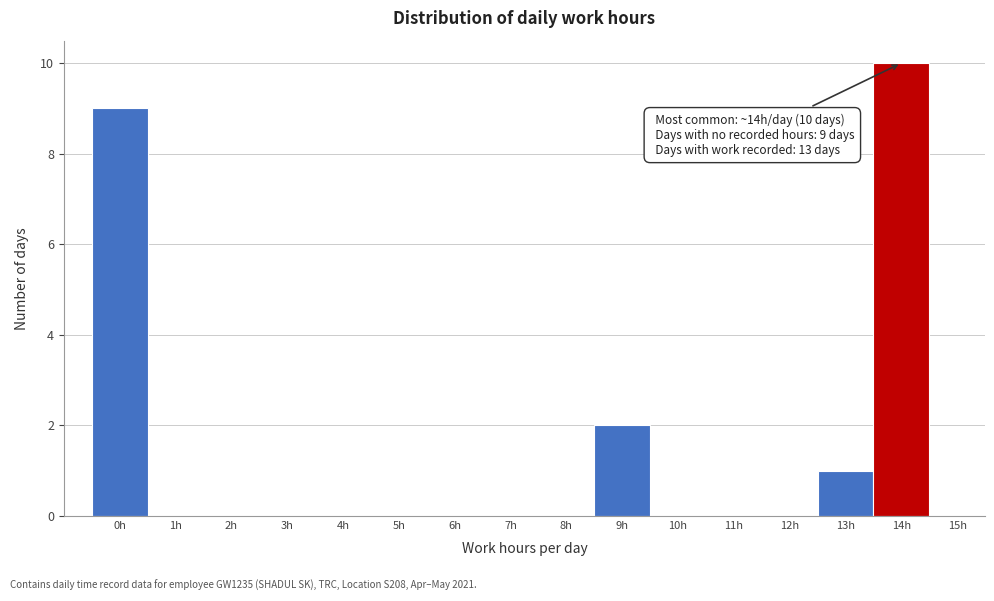

Reading left to right, transcribe all the data shown in this chart.

0h=9	1h=0	2h=0	3h=0	4h=0	5h=0	6h=0	7h=0	8h=0	9h=2	10h=0	11h=0	12h=0	13h=1	14h=10	15h=0